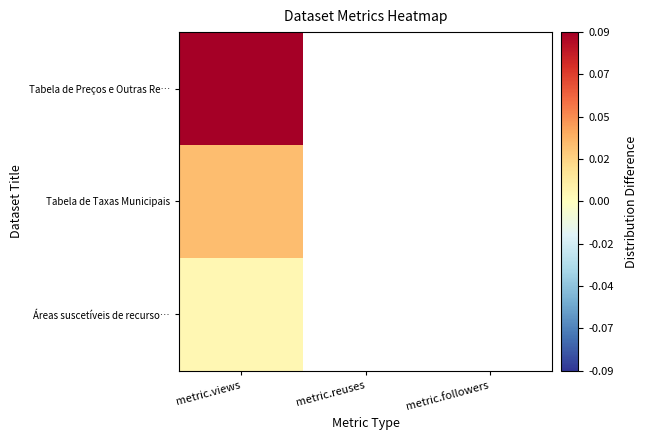

What is the maximum value shown in the chart?

0.1